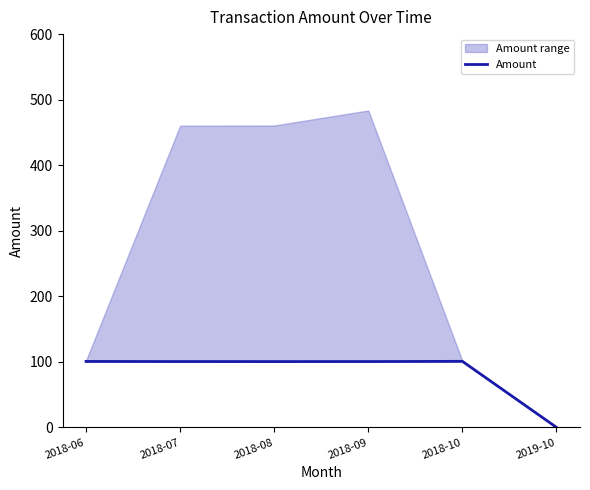

Where is the data nearest to the value 50?

2019-10